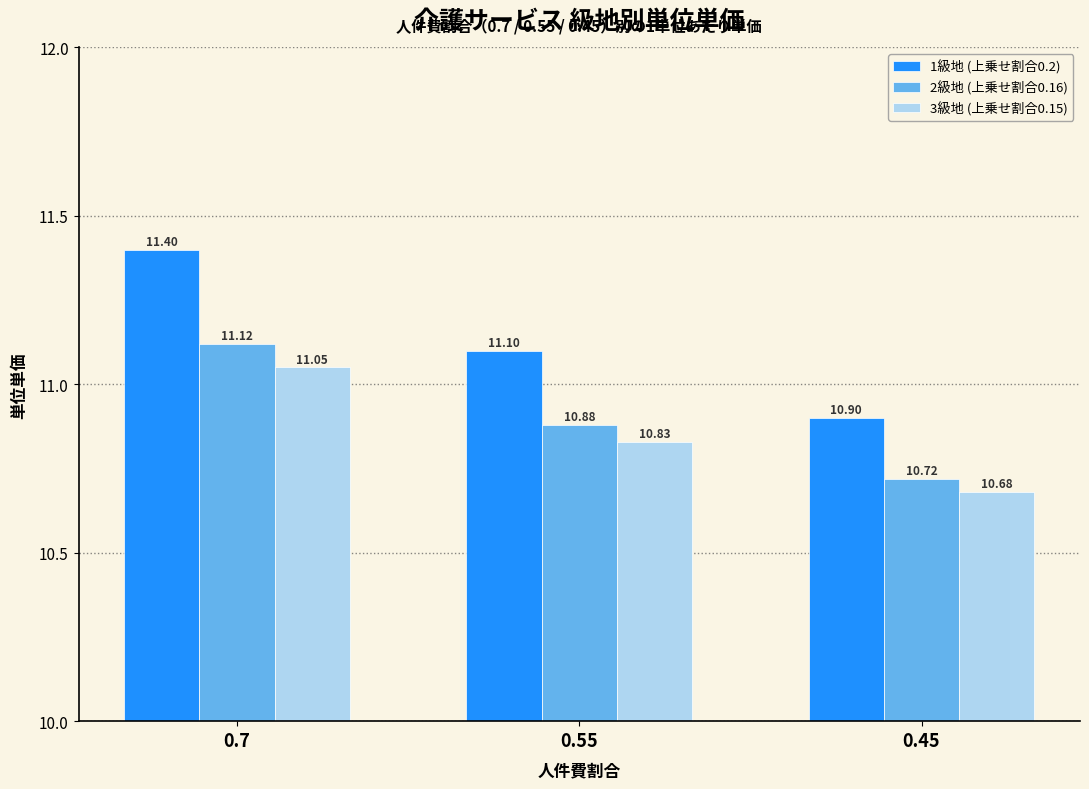

What is the sum of all 3級地 (上乗せ割合0.15) values?

32.6